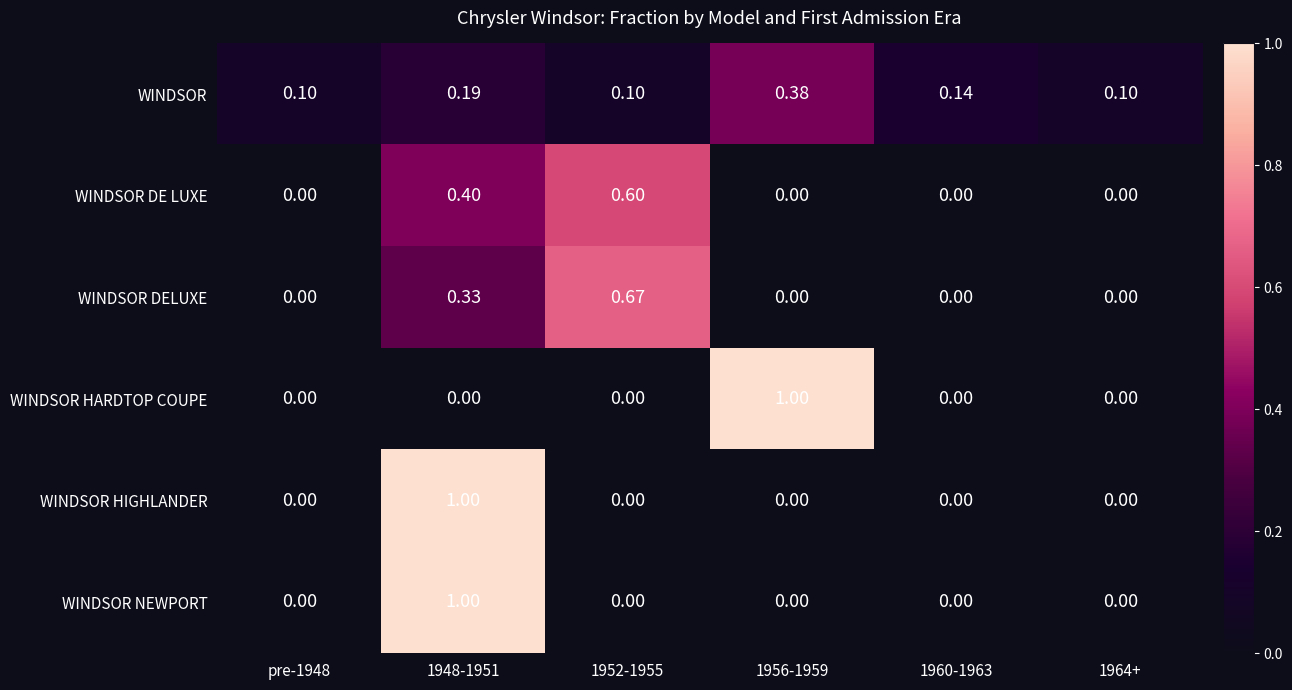

Is the value of WINDSOR NEWPORT at 1952-1955 greater than the value of WINDSOR at 1960-1963?

No